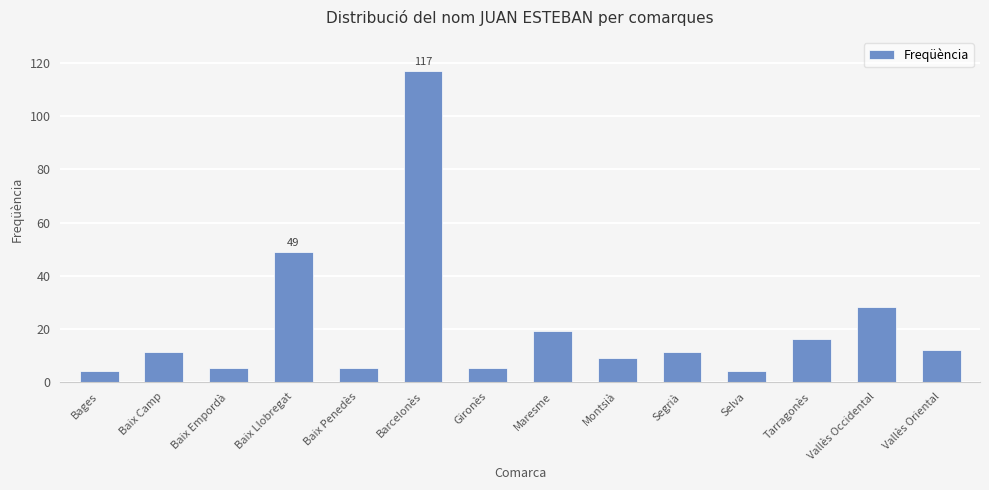

What is the greatest value displayed?

117